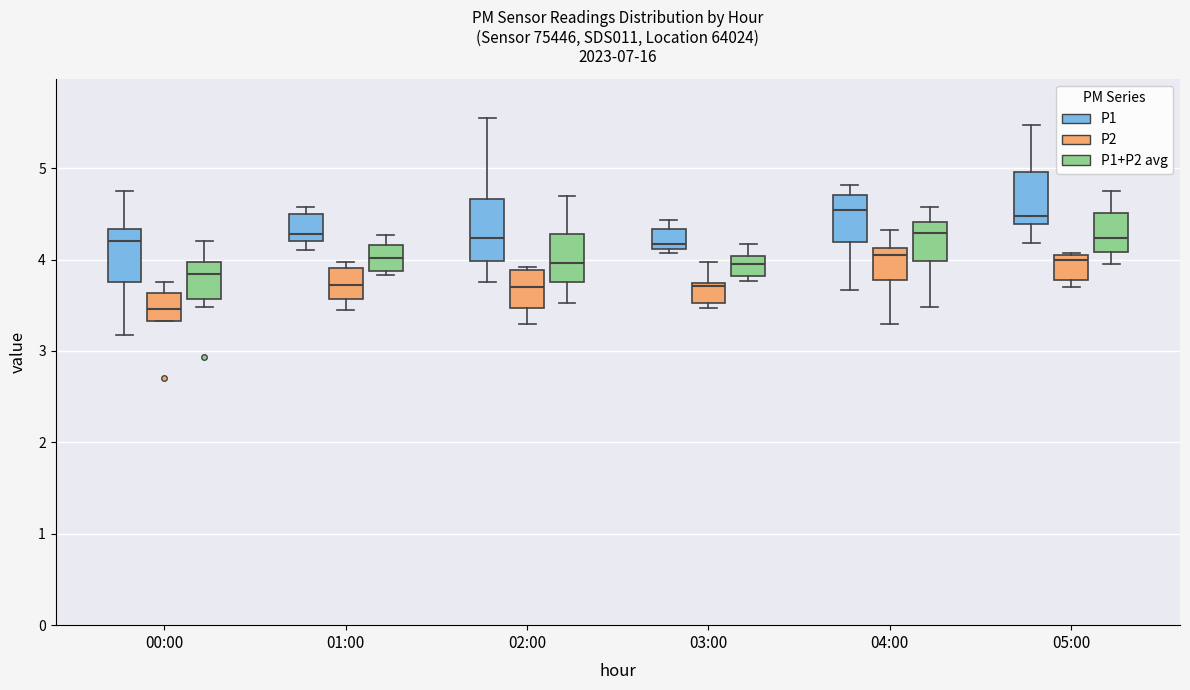

Reading left to right, read every box against the y-axis: the position of its median line, the range the box covers, and the ends of its whiskers. The values are not printed on the chart, so give them approximately, as read against the axis.

00:00 (P1): median 4.2, box 3.8 to 4.3, whiskers 3.2 to 4.8
00:00 (P2): median 3.5, box 3.3 to 3.6, whiskers 3.3 to 3.8
00:00 (P1+P2 avg): median 3.8, box 3.6 to 4.0, whiskers 3.5 to 4.2
01:00 (P1): median 4.3, box 4.2 to 4.5, whiskers 4.1 to 4.6
01:00 (P2): median 3.7, box 3.6 to 3.9, whiskers 3.5 to 4.0
01:00 (P1+P2 avg): median 4.0, box 3.9 to 4.2, whiskers 3.8 to 4.3
02:00 (P1): median 4.2, box 4.0 to 4.7, whiskers 3.8 to 5.6
02:00 (P2): median 3.7, box 3.5 to 3.9, whiskers 3.3 to 3.9 (just above the box's upper edge)
02:00 (P1+P2 avg): median 4.0, box 3.8 to 4.3, whiskers 3.5 to 4.7
03:00 (P1): median 4.2, box 4.1 to 4.3, whiskers 4.1 (just below the box's lower edge) to 4.4
03:00 (P2): median 3.7 (just below the box's upper edge), box 3.5 to 3.7, whiskers 3.5 (just below the box's lower edge) to 4.0
03:00 (P1+P2 avg): median 4.0 (inside the box), box 3.8 to 4.0, whiskers 3.8 (just below the box's lower edge) to 4.2
04:00 (P1): median 4.5, box 4.2 to 4.7, whiskers 3.7 to 4.8
04:00 (P2): median 4.1 (just below the box's upper edge), box 3.8 to 4.1, whiskers 3.3 to 4.3
04:00 (P1+P2 avg): median 4.3, box 4.0 to 4.4, whiskers 3.5 to 4.6
05:00 (P1): median 4.5, box 4.4 to 5.0, whiskers 4.2 to 5.5
05:00 (P2): median 4.0 (just below the box's upper edge), box 3.8 to 4.0, whiskers 3.7 to 4.1
05:00 (P1+P2 avg): median 4.2, box 4.1 to 4.5, whiskers 4.0 to 4.8